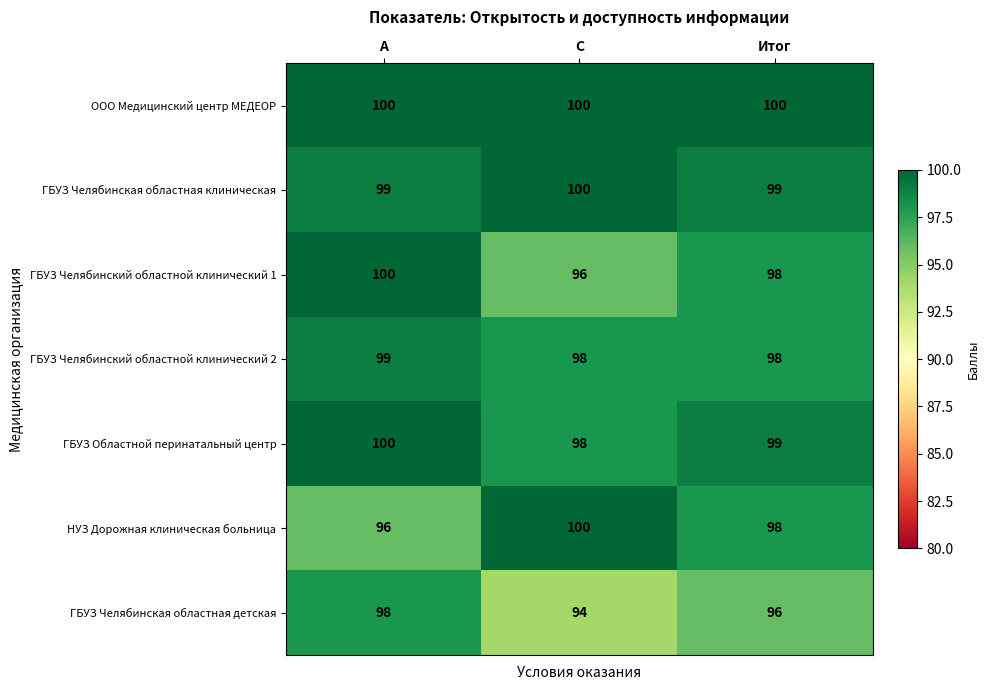

How many ГБУЗ Челябинская областная клиническая values are between 99 and 100?

3